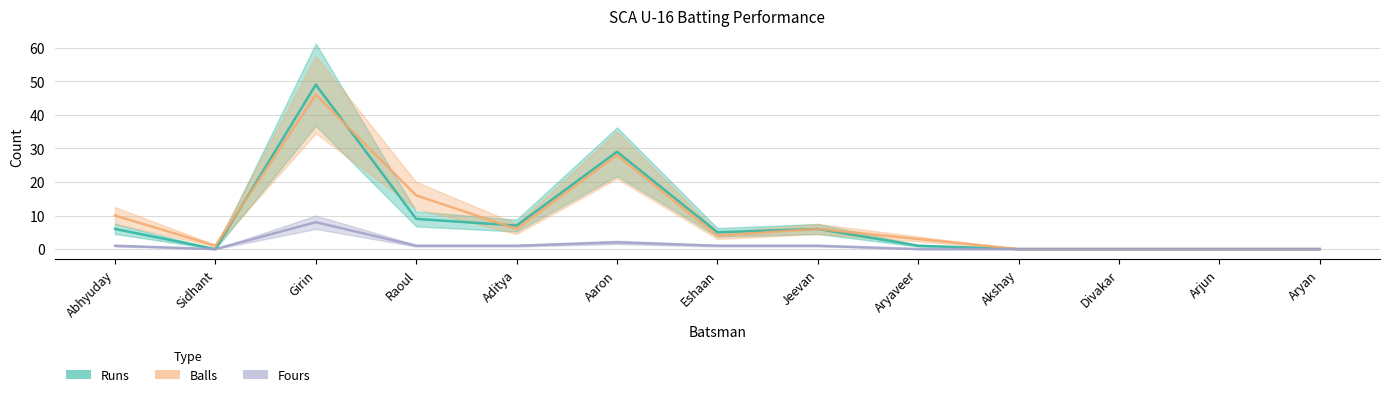

True or false: Balls and Fours intersect in this chart.

False